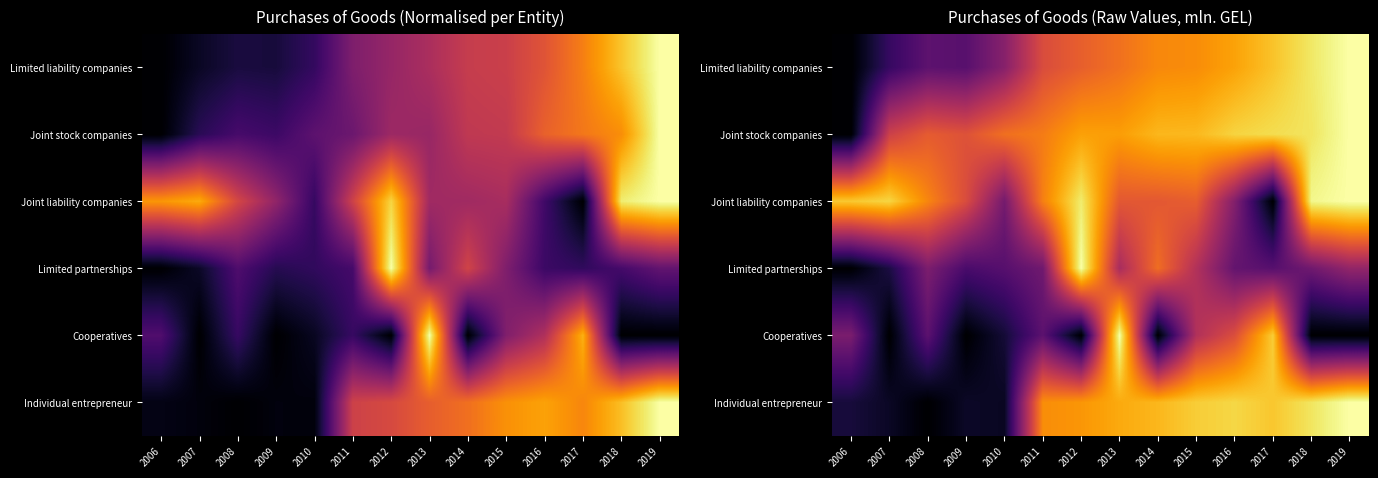

What is the difference between the highest and lowest values at 2008?

0.7